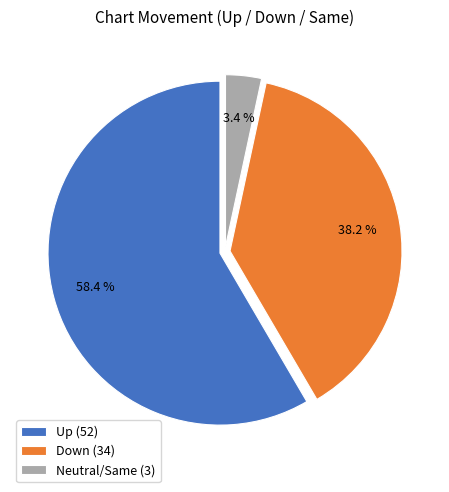

Is there a majority slice in this chart?

Yes